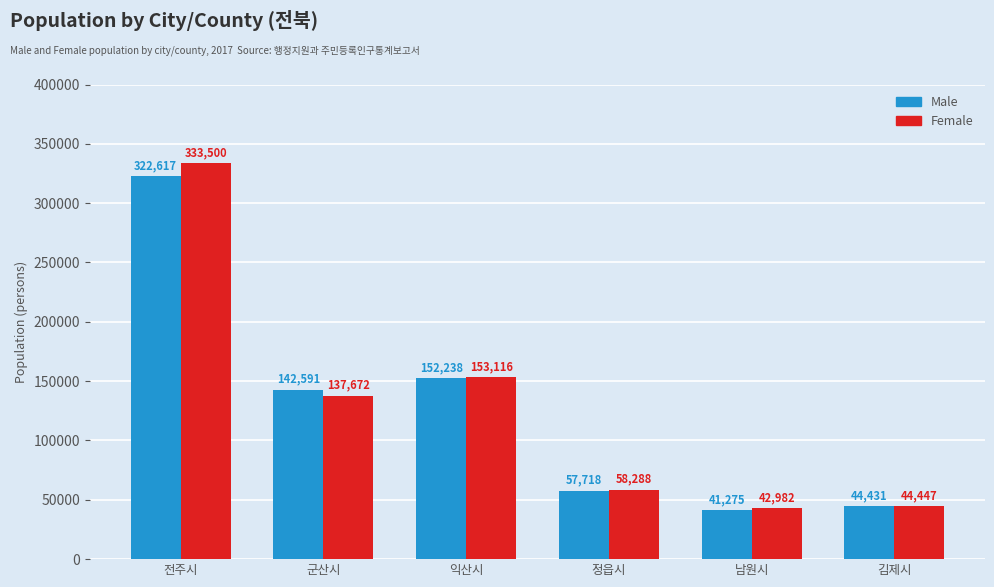

Reading left to right, extract all data points from this chart.

Male: 전주시=322617	군산시=142591	익산시=152238	정읍시=57718	남원시=41275	김제시=44431
Female: 전주시=333500	군산시=137672	익산시=153116	정읍시=58288	남원시=42982	김제시=44447